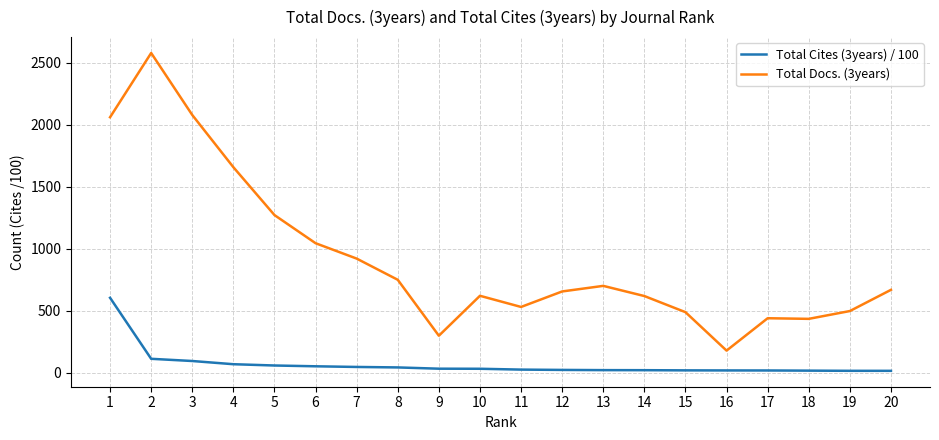

The value of Total Docs. (3years) at 12 is 654.0. True or false?

True